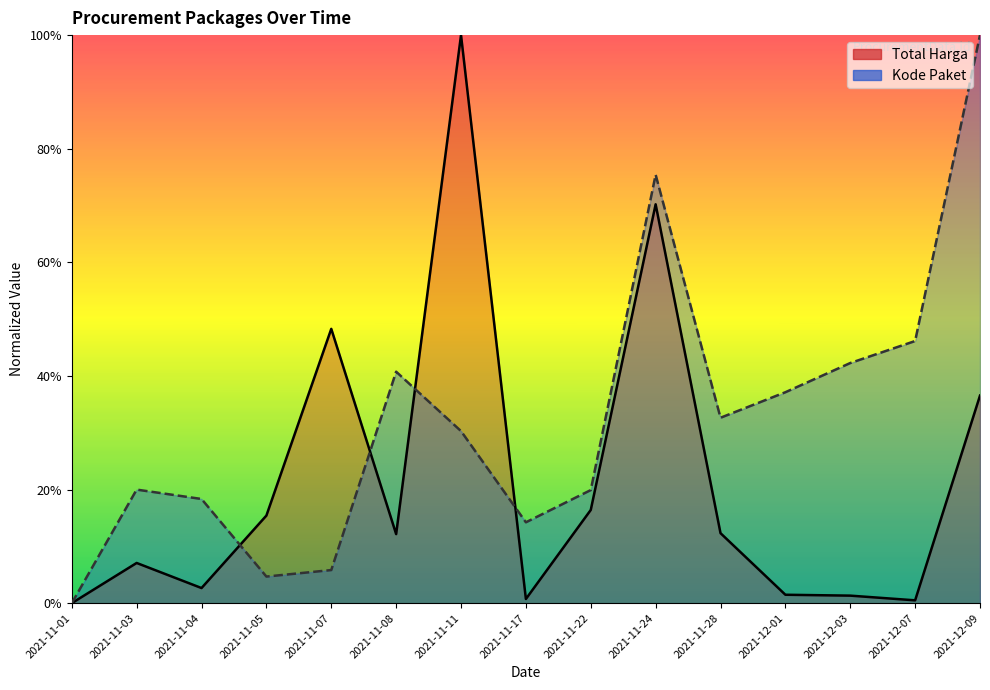

Does the chart display data point markers on the line(s)?

No